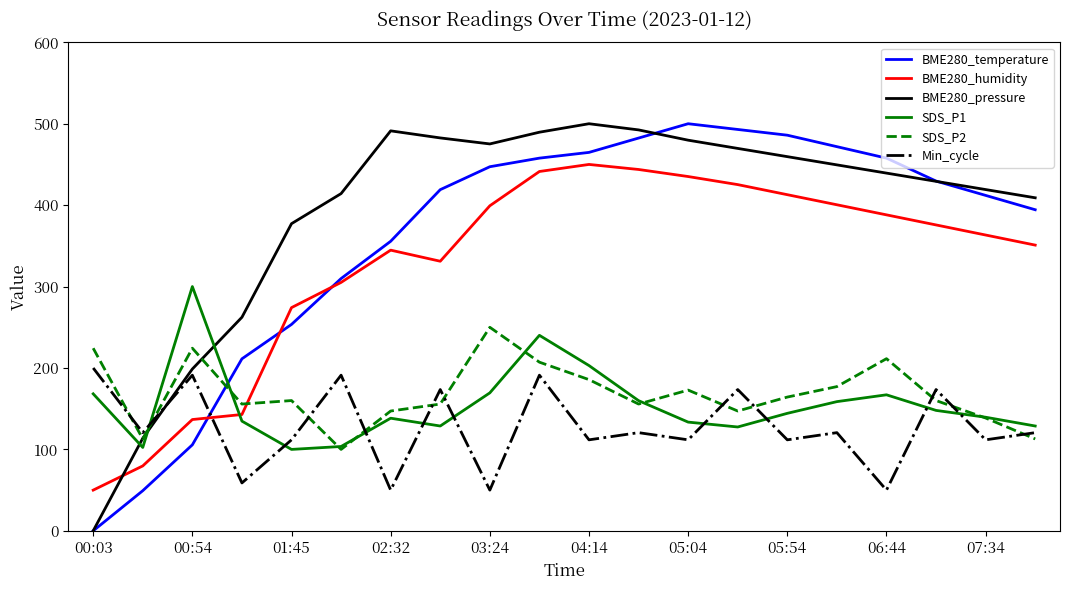

What is the maximum value for BME280_humidity?

450.0